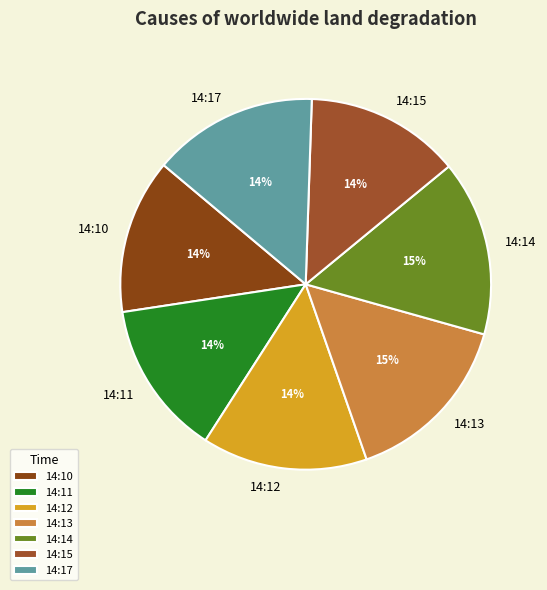

How many segments does this pie chart have?

7